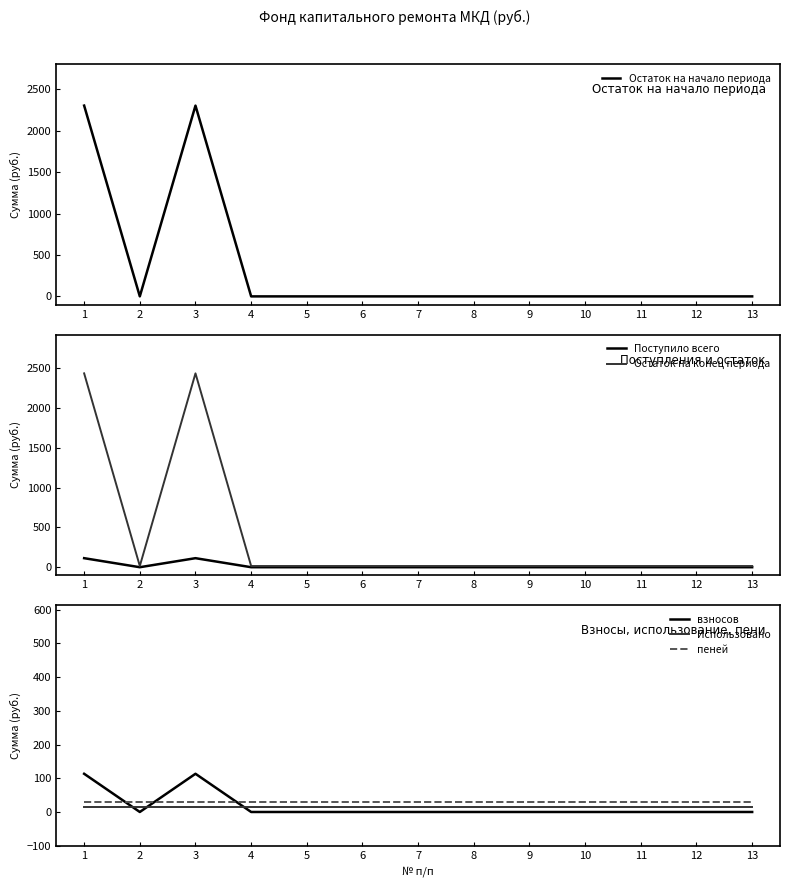

What is the maximum value shown in the chart?

2432.9